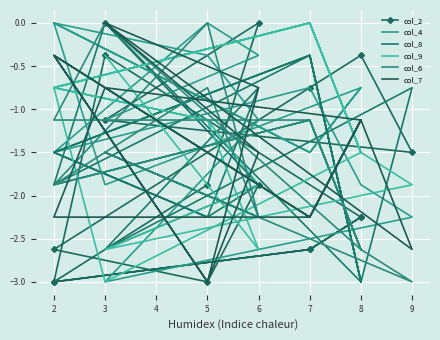

Where do col_6 and col_9 first cross each other?

2 and 3